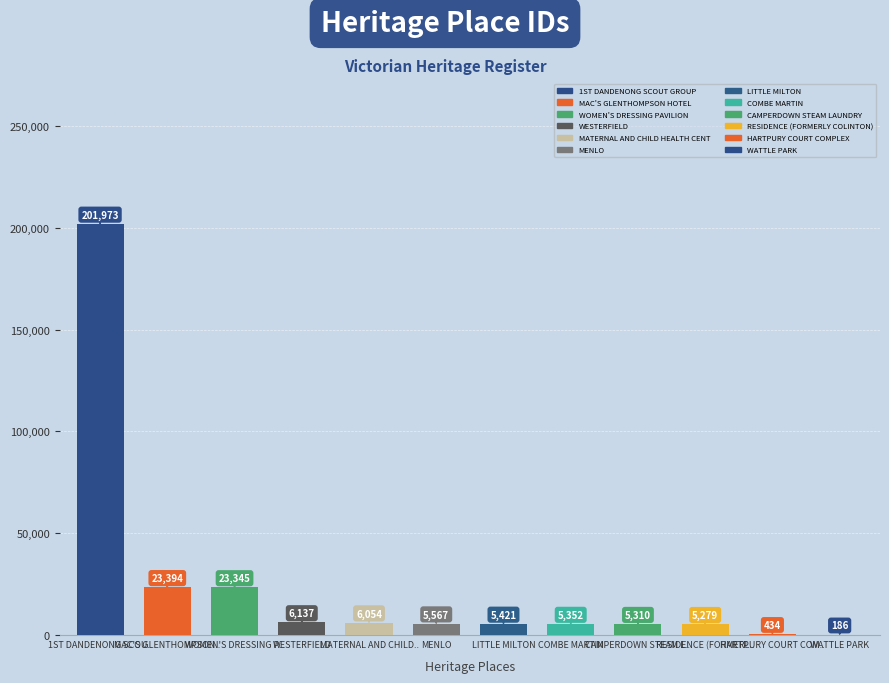

What is the greatest value displayed?

201973